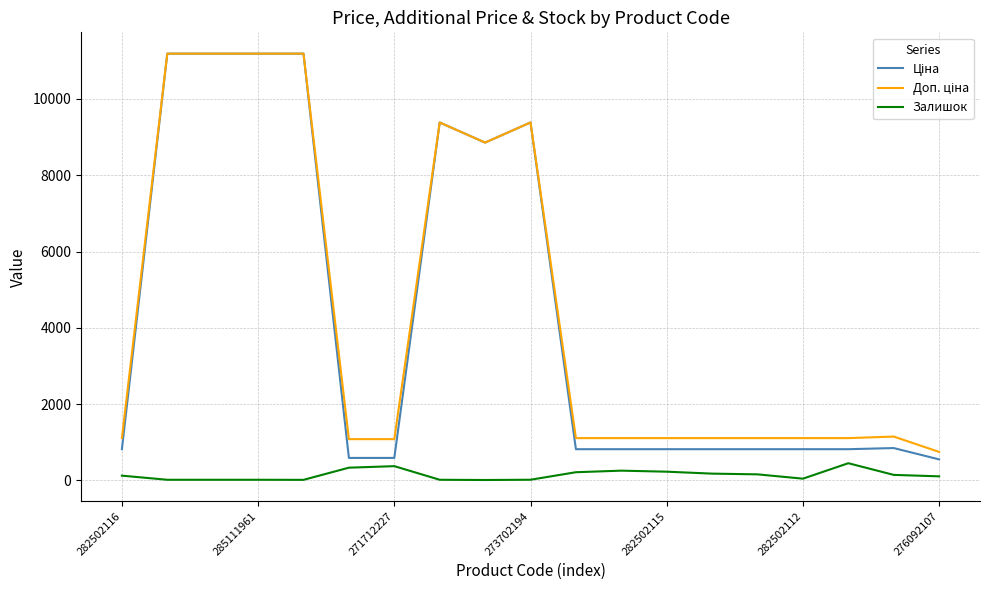

What is the greatest value displayed?

11188.2